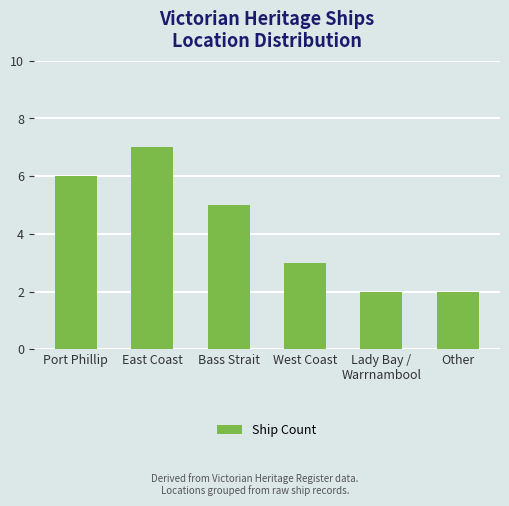

Reading right to left, list all the values displayed in this chart.

2	2	3	5	7	6